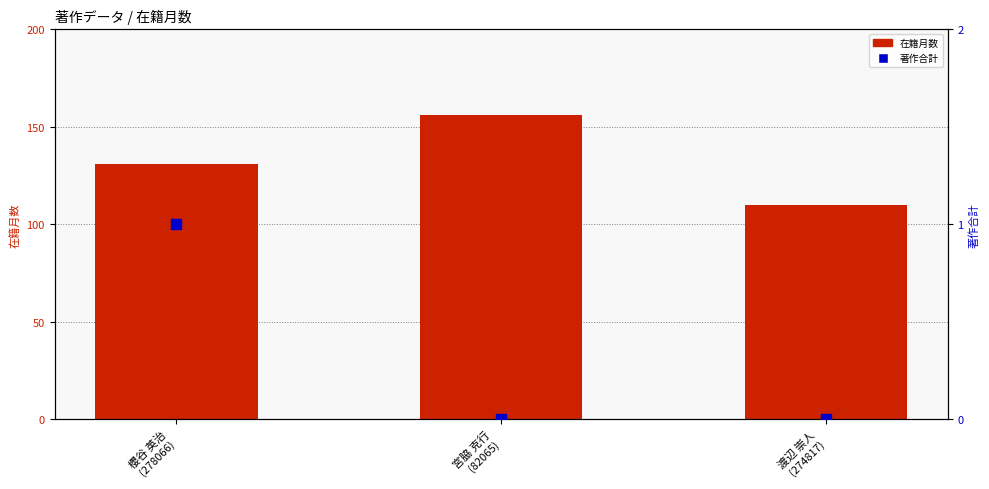

Which series has the widest spread of Y values?

在籍月数